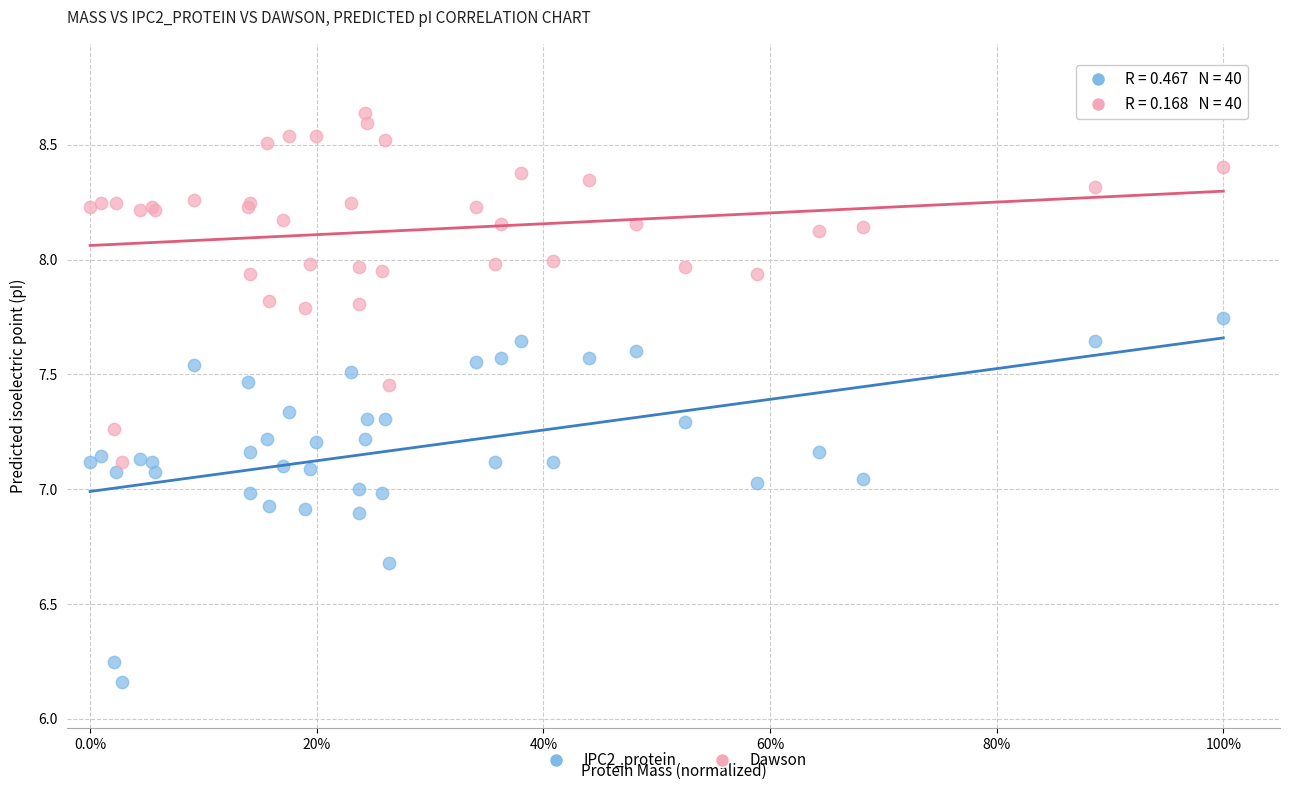

What is the X range (max minus min) for the scatter plot?

1.0